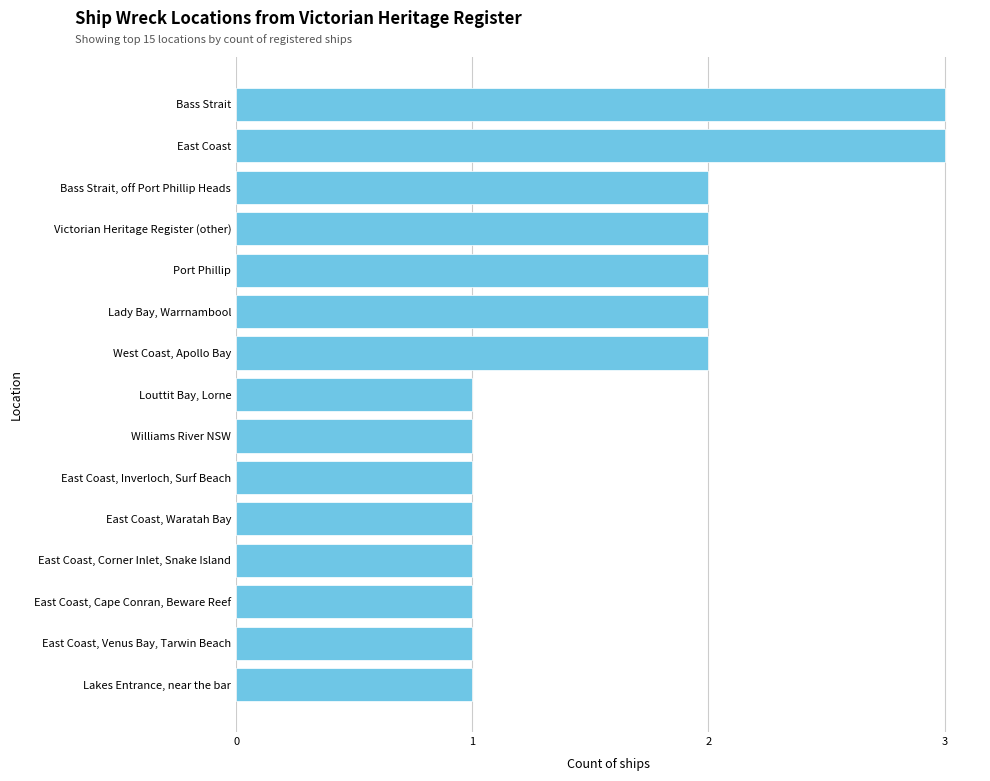

Reading bottom to top, transcribe all the data shown in this chart.

1	1	1	1	1	1	1	1	2	2	2	2	2	3	3